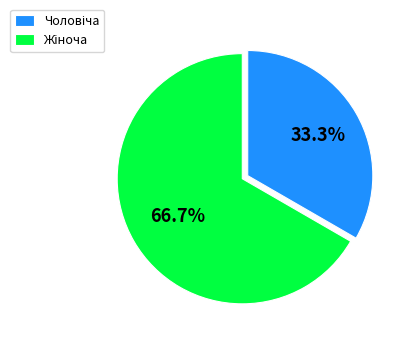

Is there a majority slice in this chart?

Yes